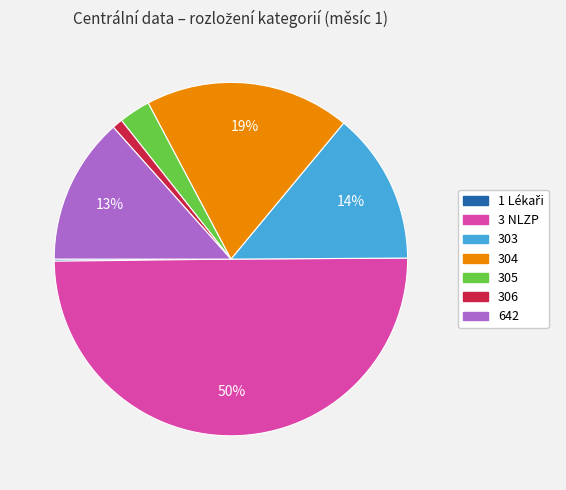

Is 303 the majority of the pie?

No